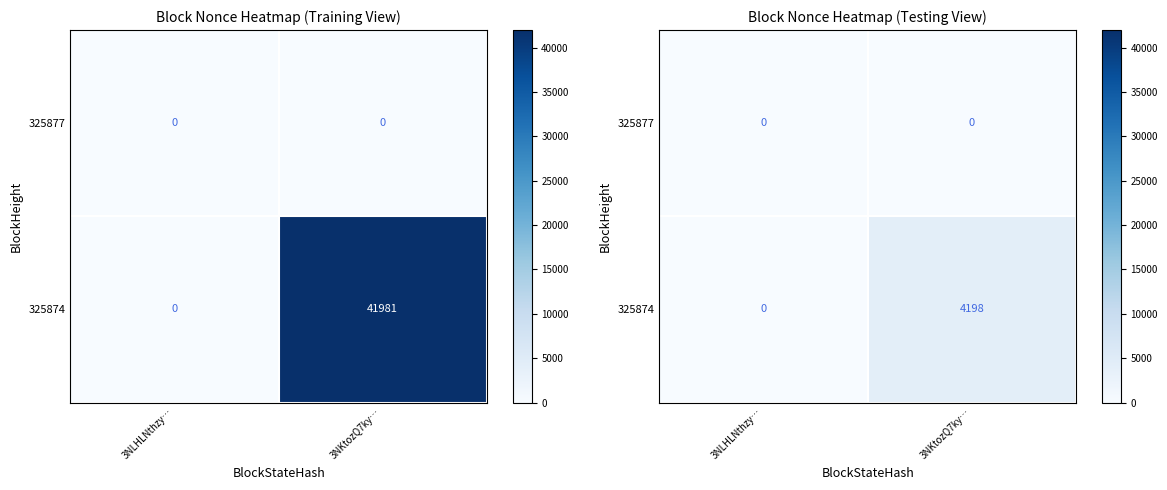

At which label does 325877 reach its peak?

3NLHLNthzy…